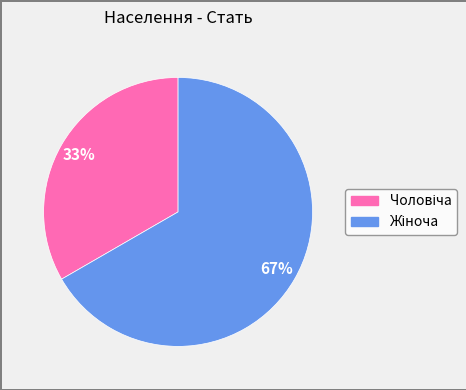

To the nearest percent, what is the average slice percentage?

50%